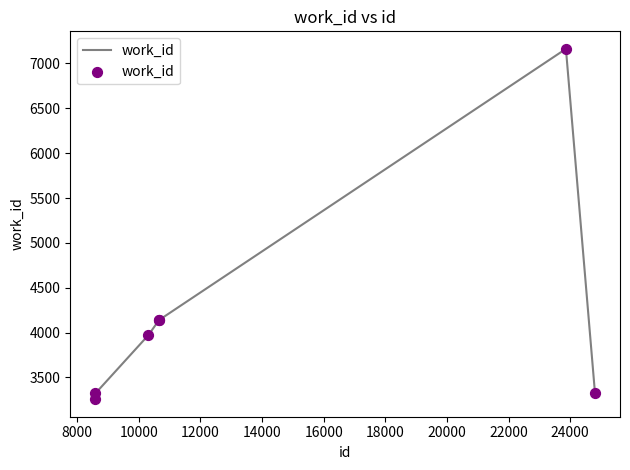

True or false: the data has more than 0 interior local peaks.

True